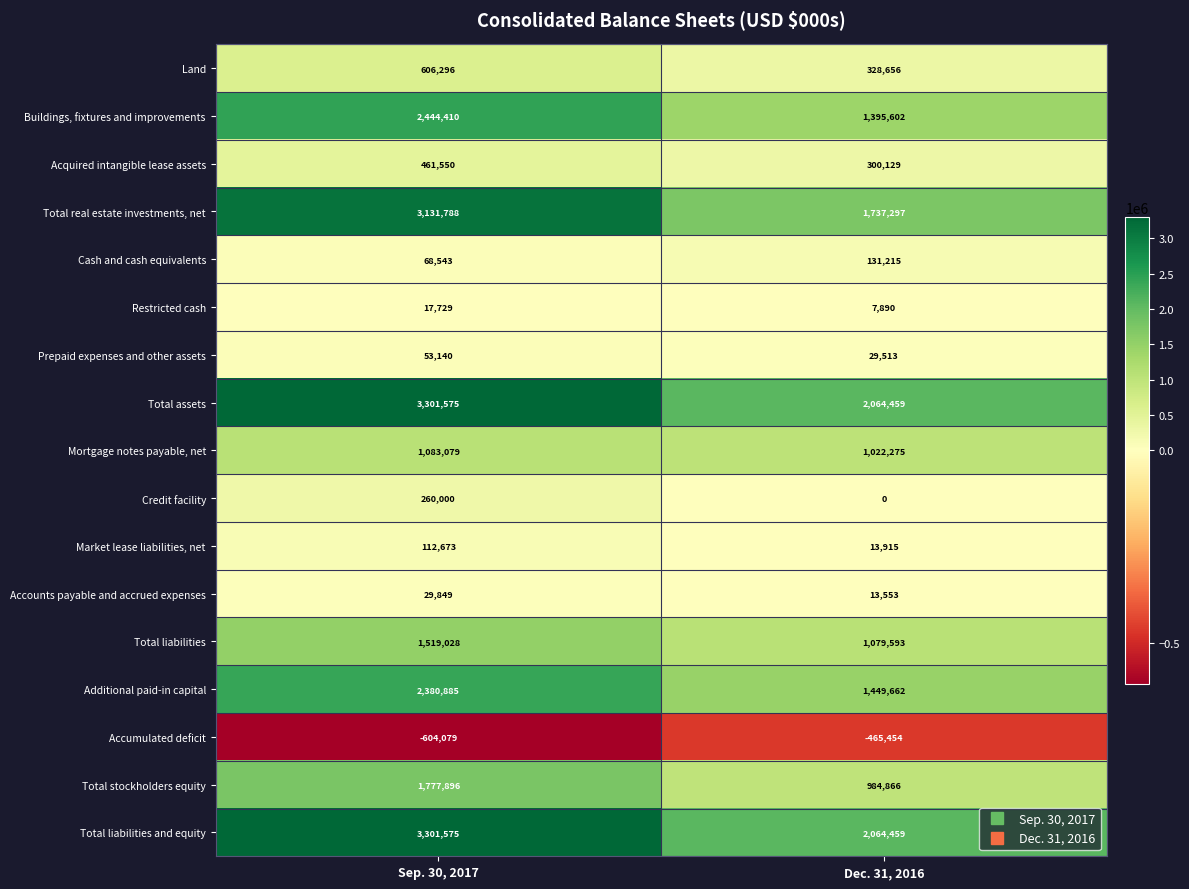

Is the value of Total liabilities at Dec. 31, 2016 greater than the value of Prepaid expenses and other assets at Sep. 30, 2017?

Yes